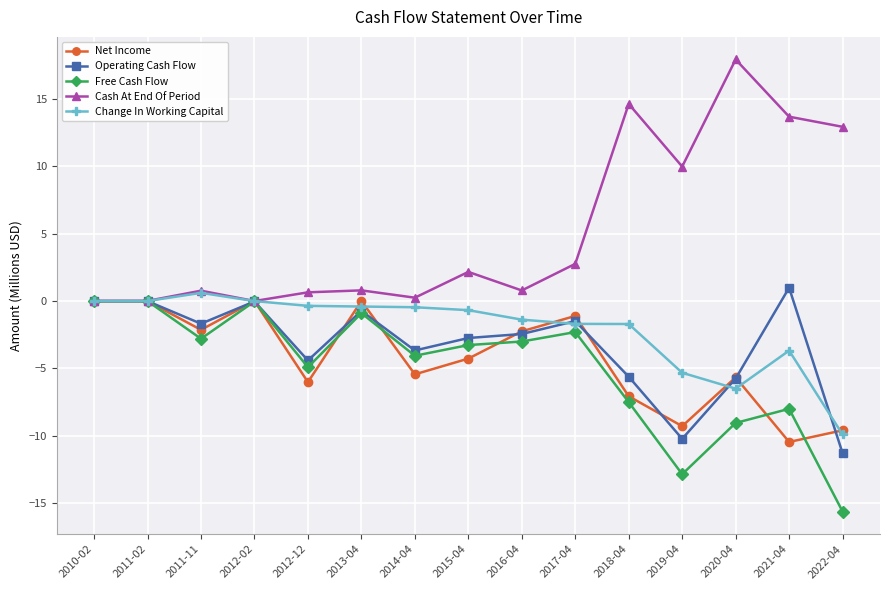

Is it true that Cash At End Of Period equals 6.4 at 2018-04?

False